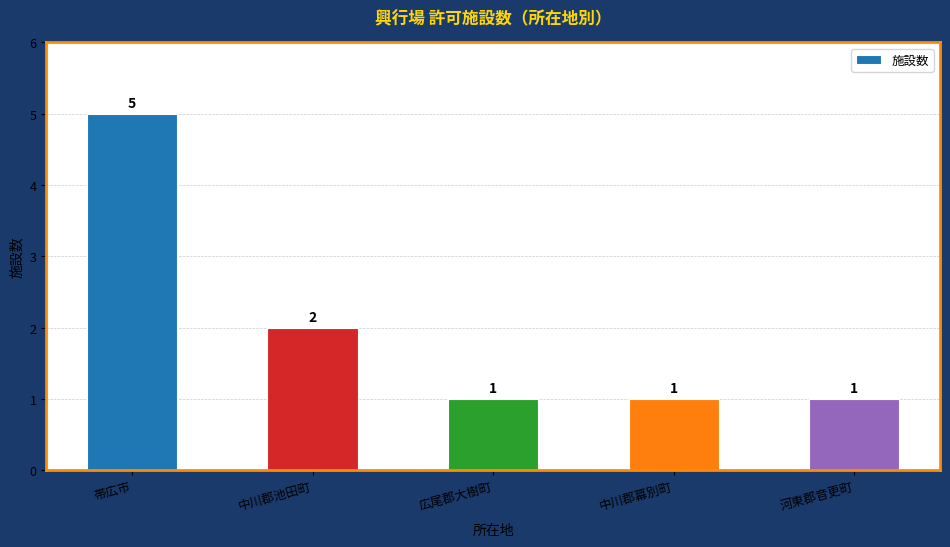

What position from the left is 広尾郡大樹町?

3